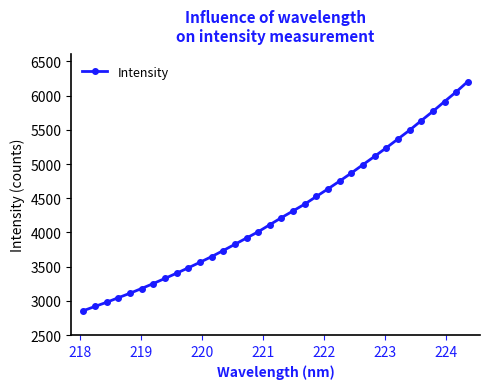

What is the average value?

4290.3